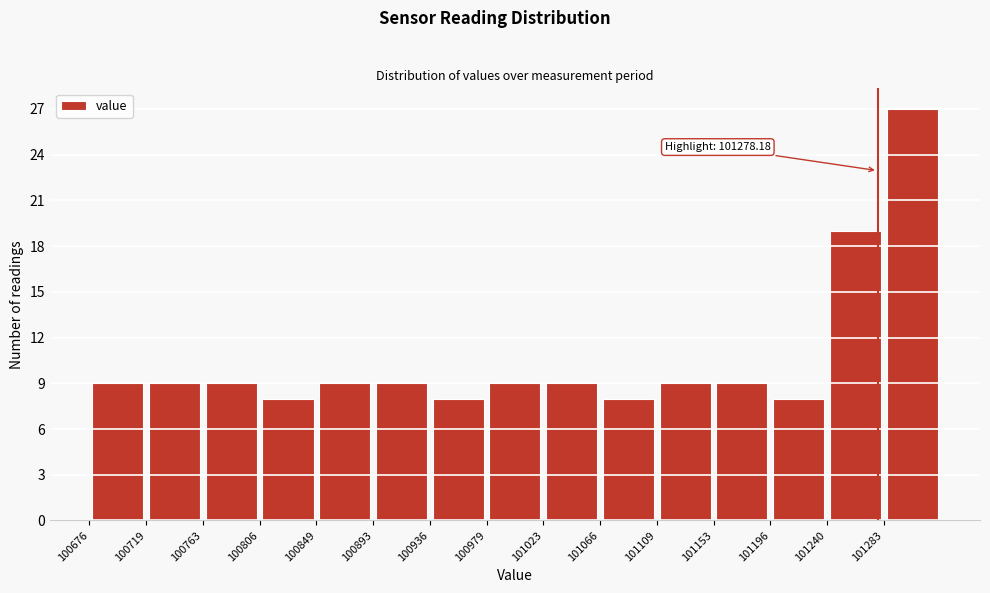

Over which range of the x-axis is the bar tallest?

101285 to 101325